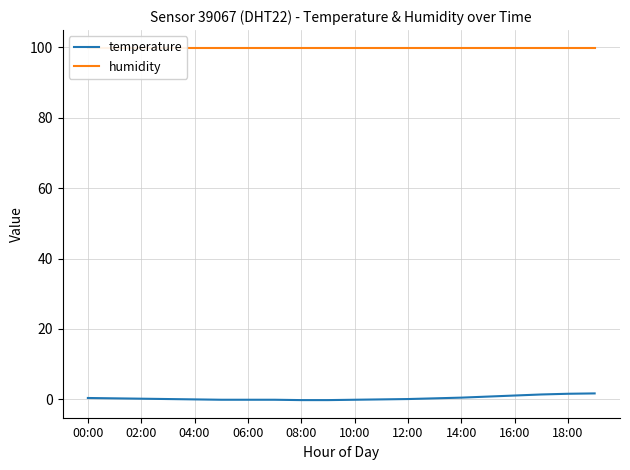

The value of humidity at 08:00 is 53.5. True or false?

False